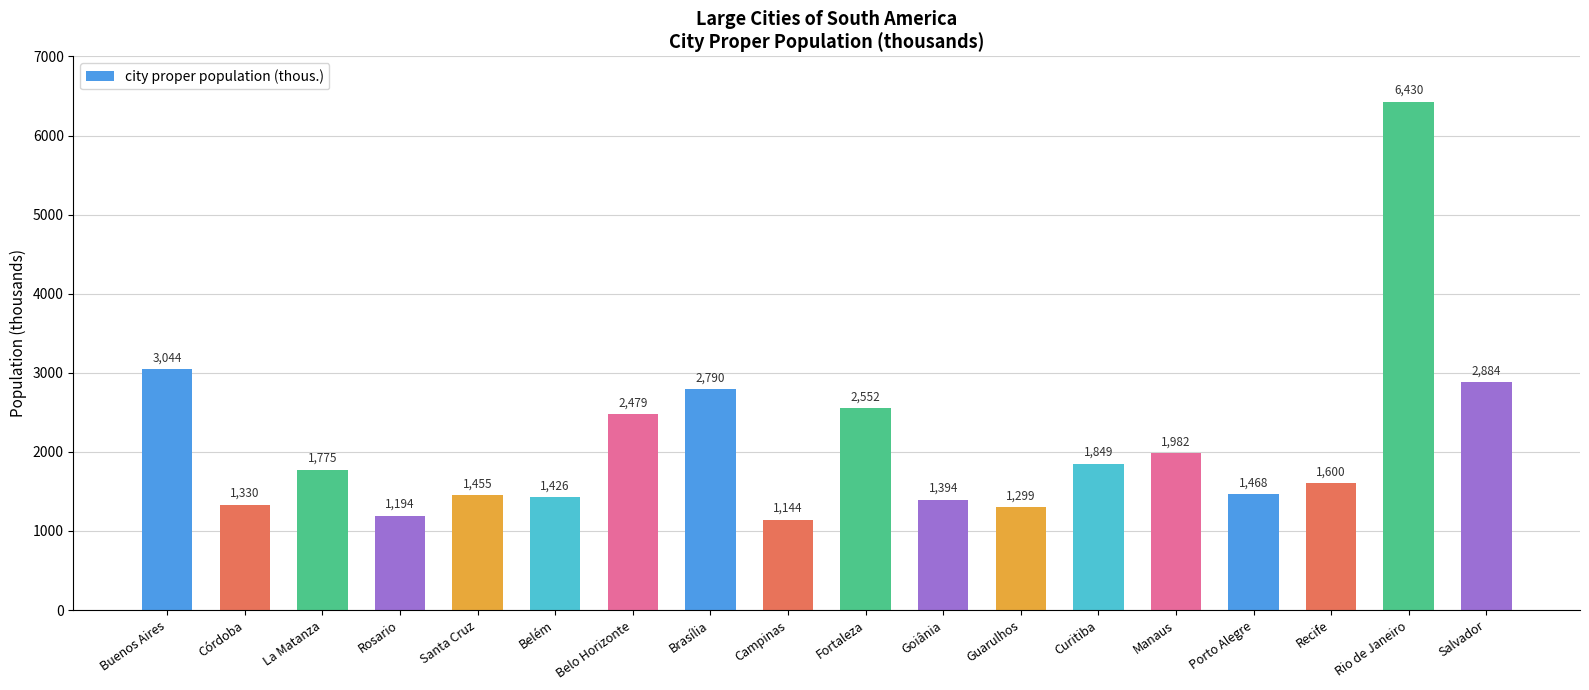

What is the label of the 10th bar from the left?

Fortaleza